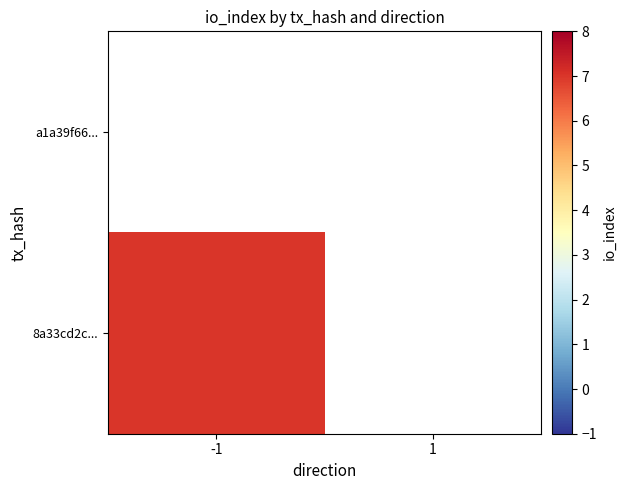

Rank the series by their maximum value, from lowest to highest.

a1a39f66..., 8a33cd2c...